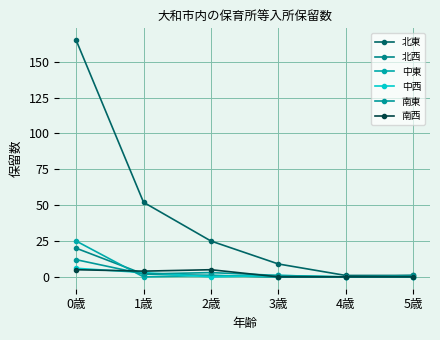

Reading left to right, extract all data points from this chart.

北東: 0歳=165	1歳=52	2歳=25	3歳=9	4歳=1	5歳=1
北西: 0歳=20	1歳=2	2歳=1	3歳=0	4歳=0	5歳=1
中東: 0歳=25	1歳=0	2歳=1	3歳=0	4歳=0	5歳=0
中西: 0歳=6	1歳=3	2歳=0	3歳=1	4歳=0	5歳=0
南東: 0歳=12	1歳=2	2歳=3	3歳=1	4歳=0	5歳=0
南西: 0歳=5	1歳=4	2歳=5	3歳=0	4歳=0	5歳=0